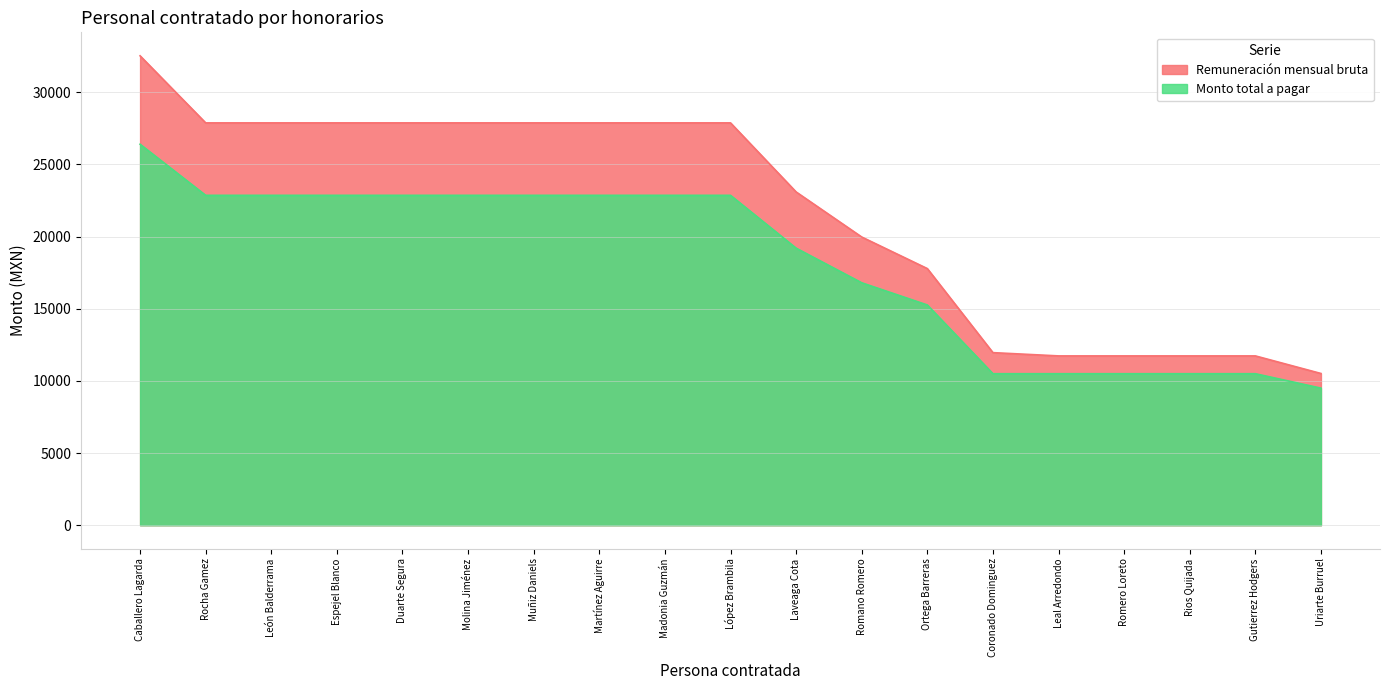

True or false: Monto total a pagar and Remuneración mensual bruta cross at least once.

False